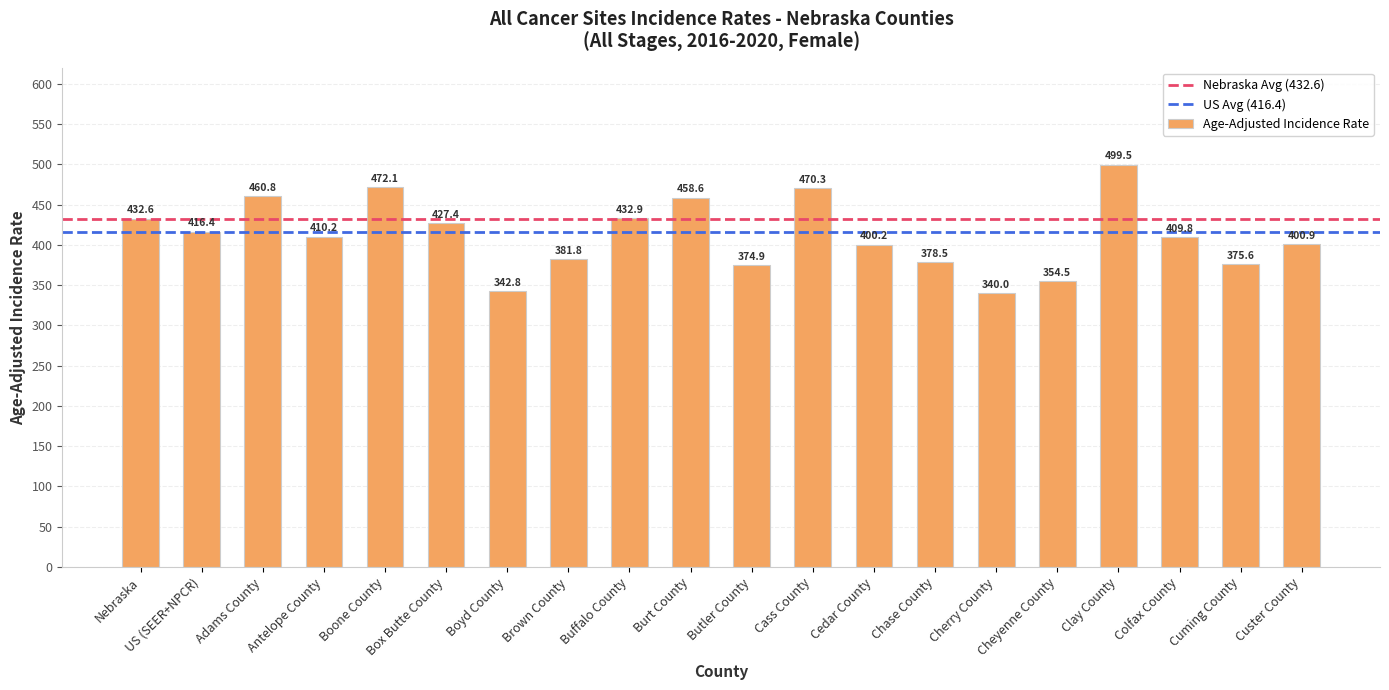

What is the greatest value displayed?

499.5